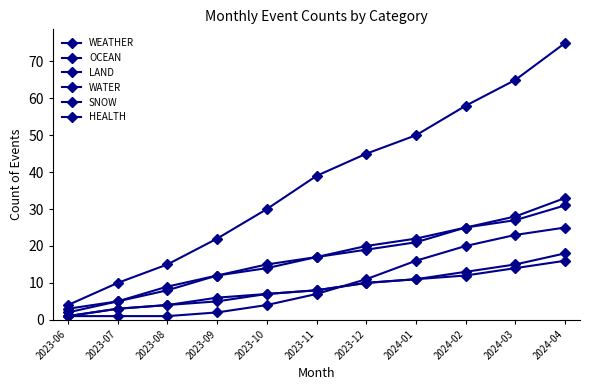

Does the chart have visible grid lines?

No